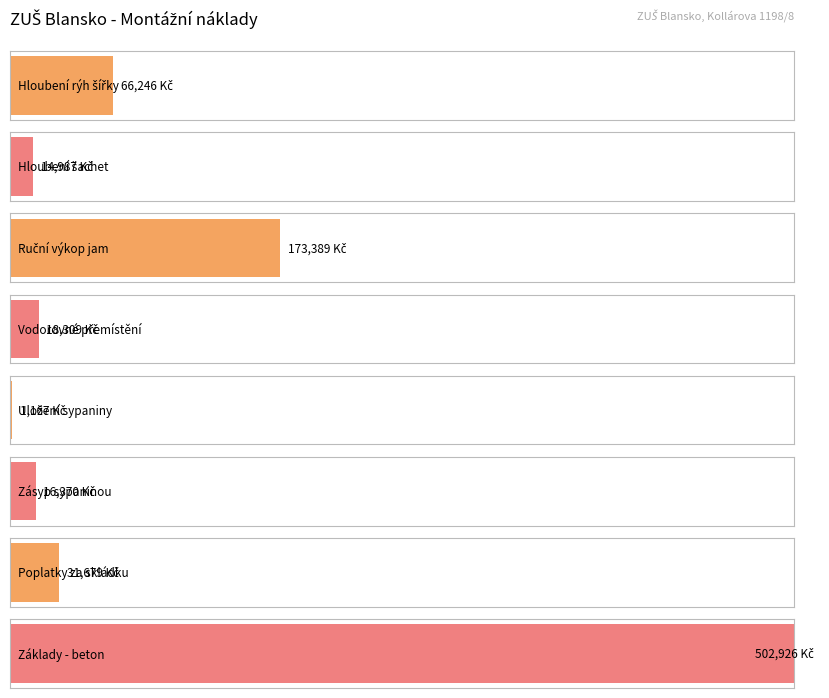

What is the ratio of the value at Vodorovné přemístění to the value at Hloubení rýh?

0.3